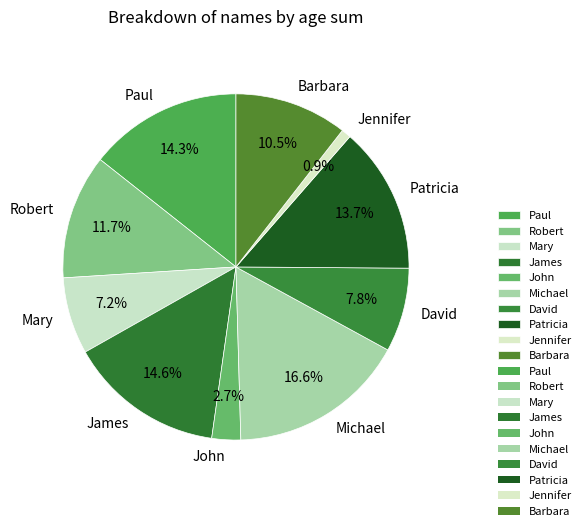

Does Michael account for over 50% of the chart?

No